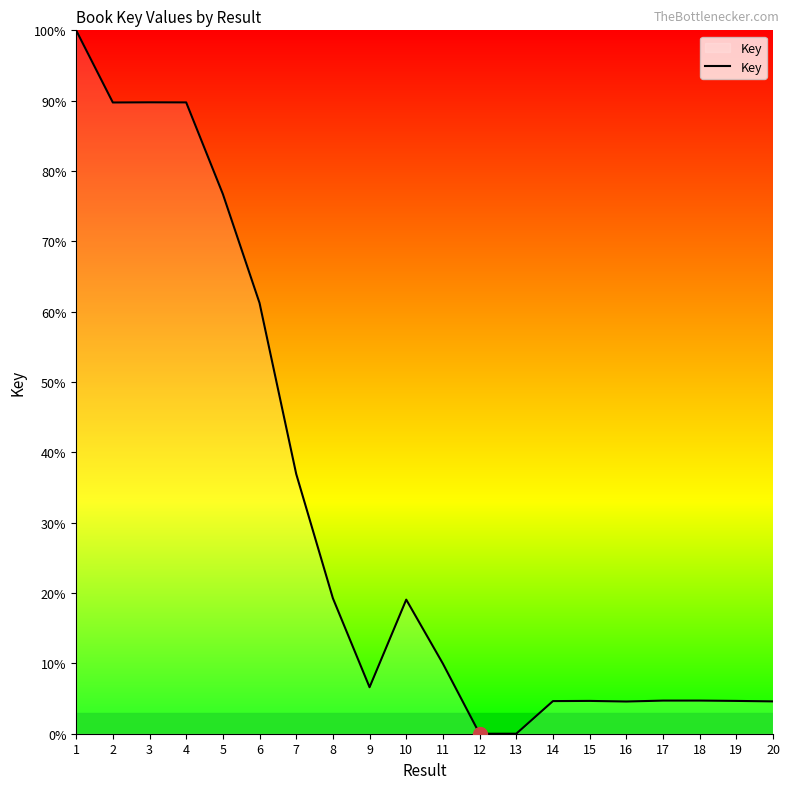

Which category has the highest value across all series?

1